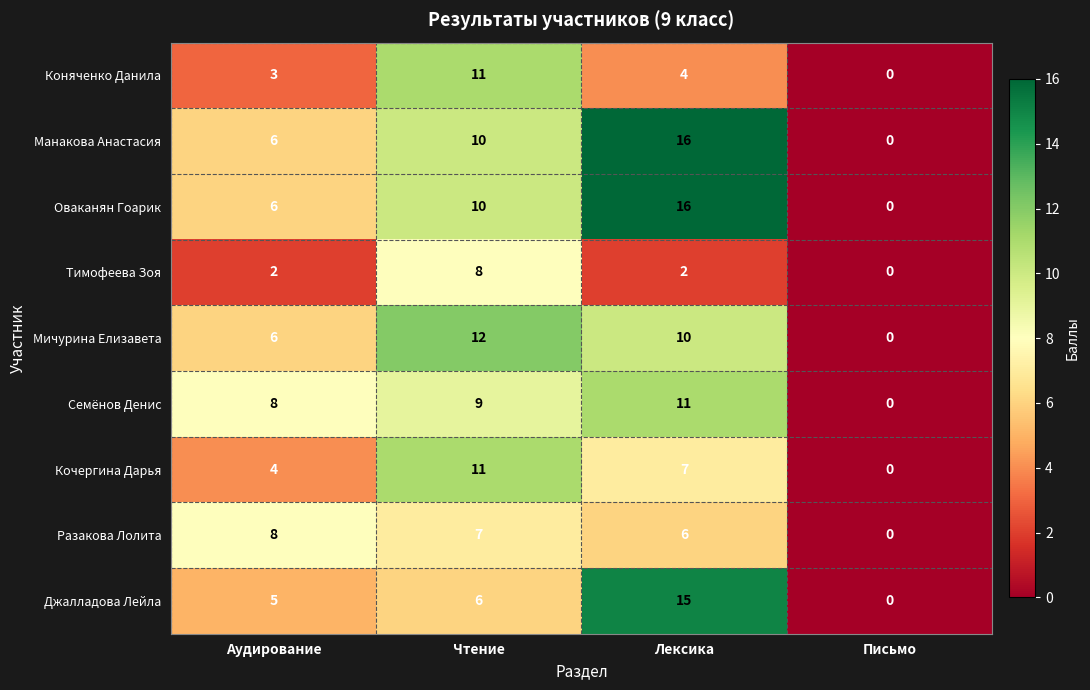

List the labels in order of Кочергина Дарья value, smallest first.

Письмо, Аудирование, Лексика, Чтение